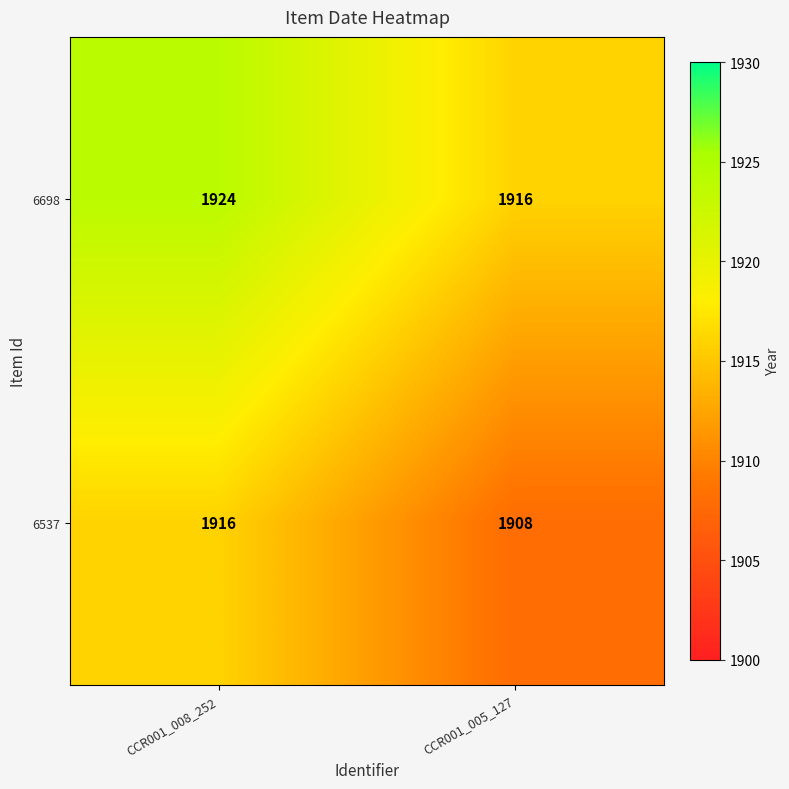

What is the spread (max minus min) of values at CCR001_005_127?

8